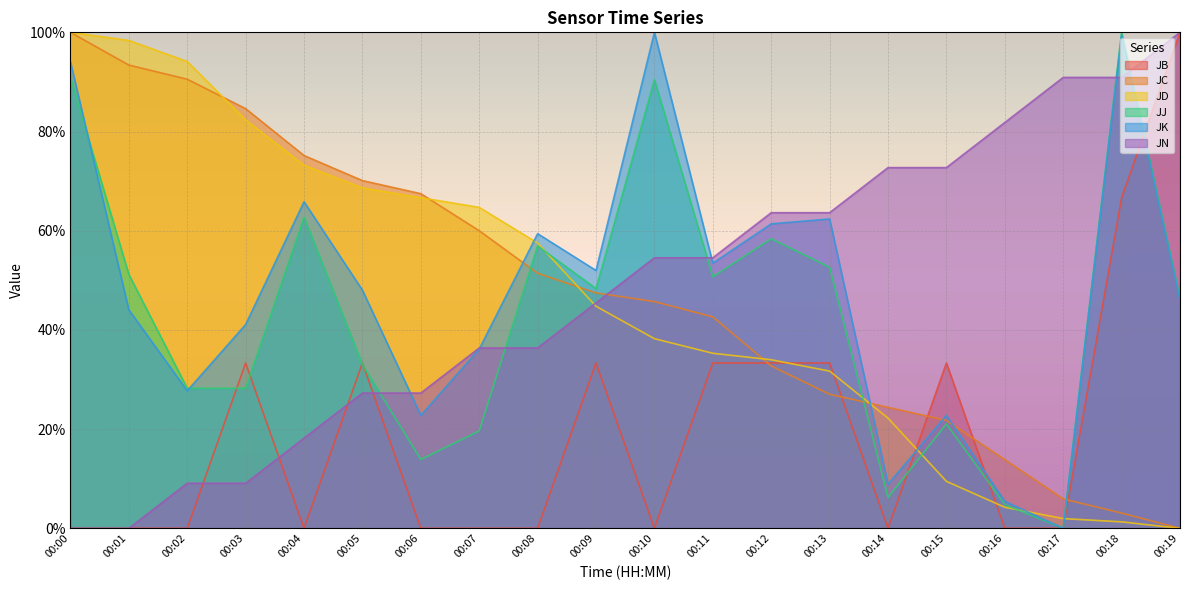

True or false: JJ has a value of 51.2 at 00:01.

True